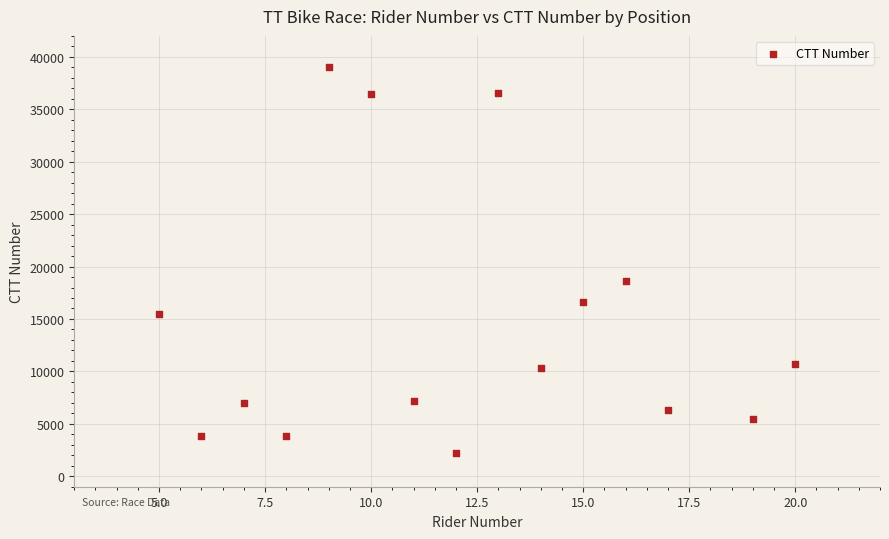

What Y value in the scatter plot is closest to 20643?

18614